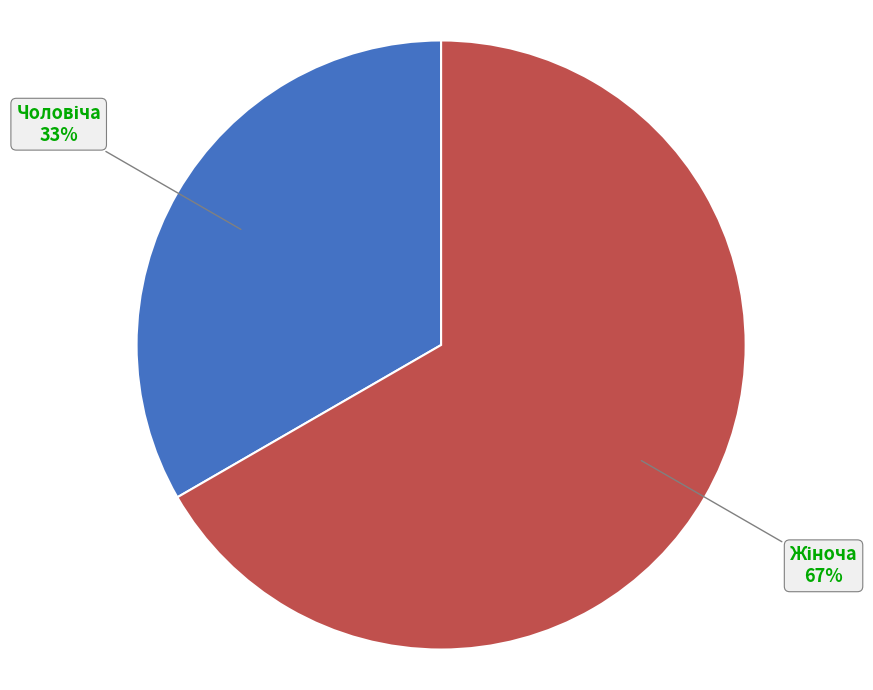

Count the number of slices in the pie.

2